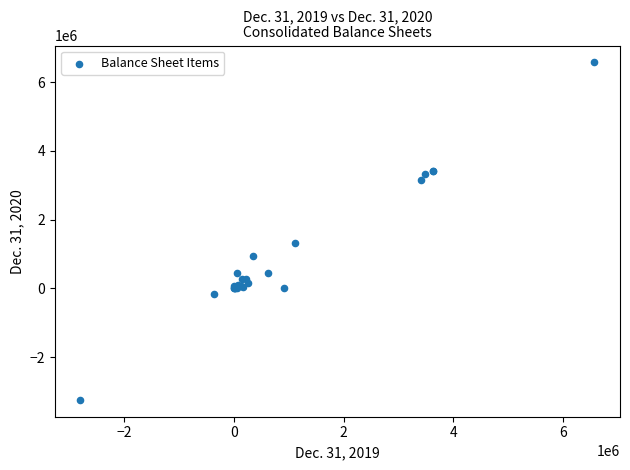

What Y value in the scatter plot is closest to 1667181?

1312153